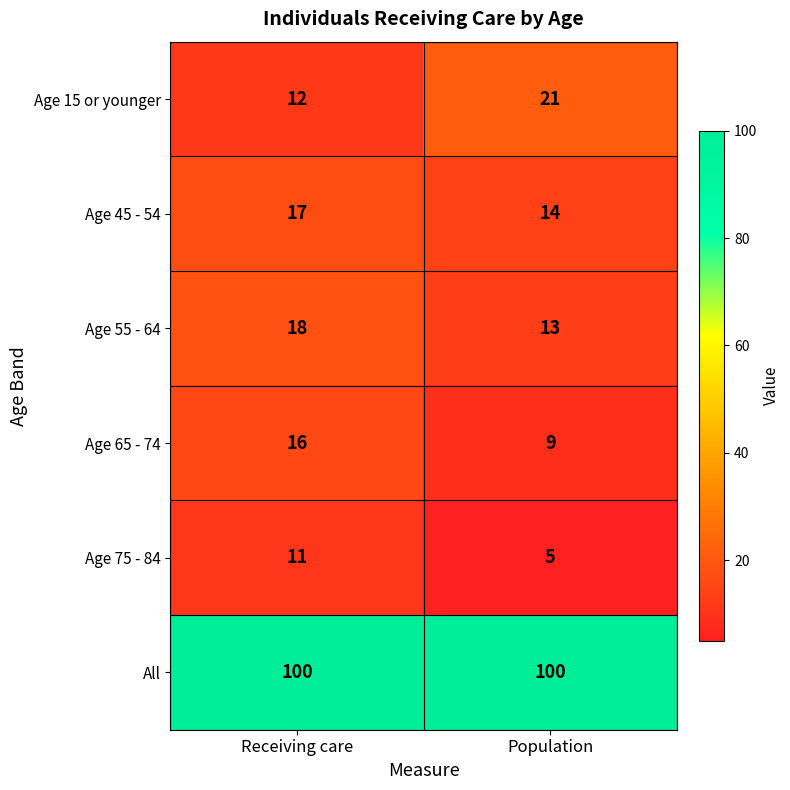

Which series has the largest total across all categories?

All